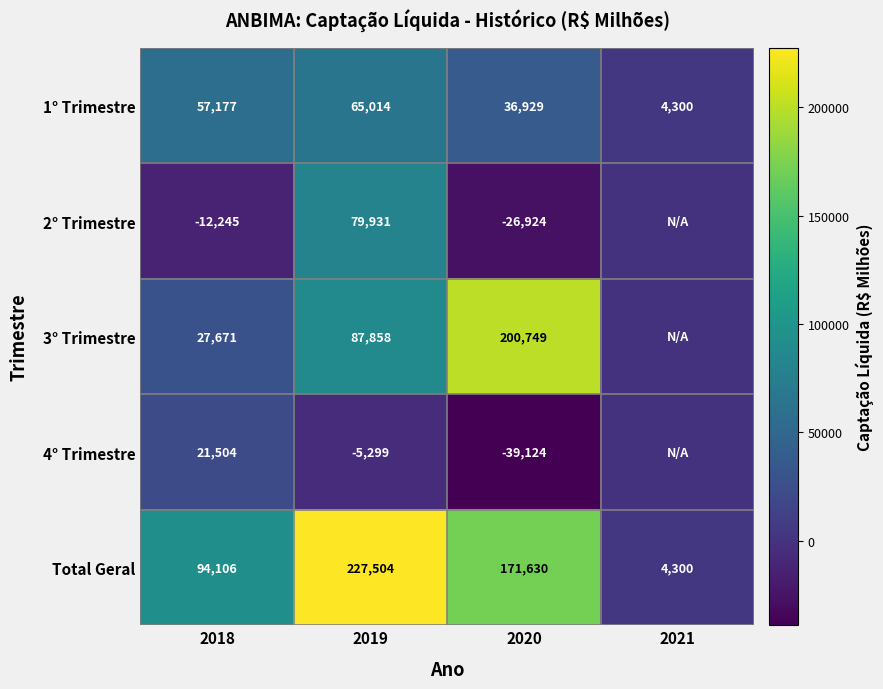

Which category has the lowest value in the 1° Trimestre series?

2021